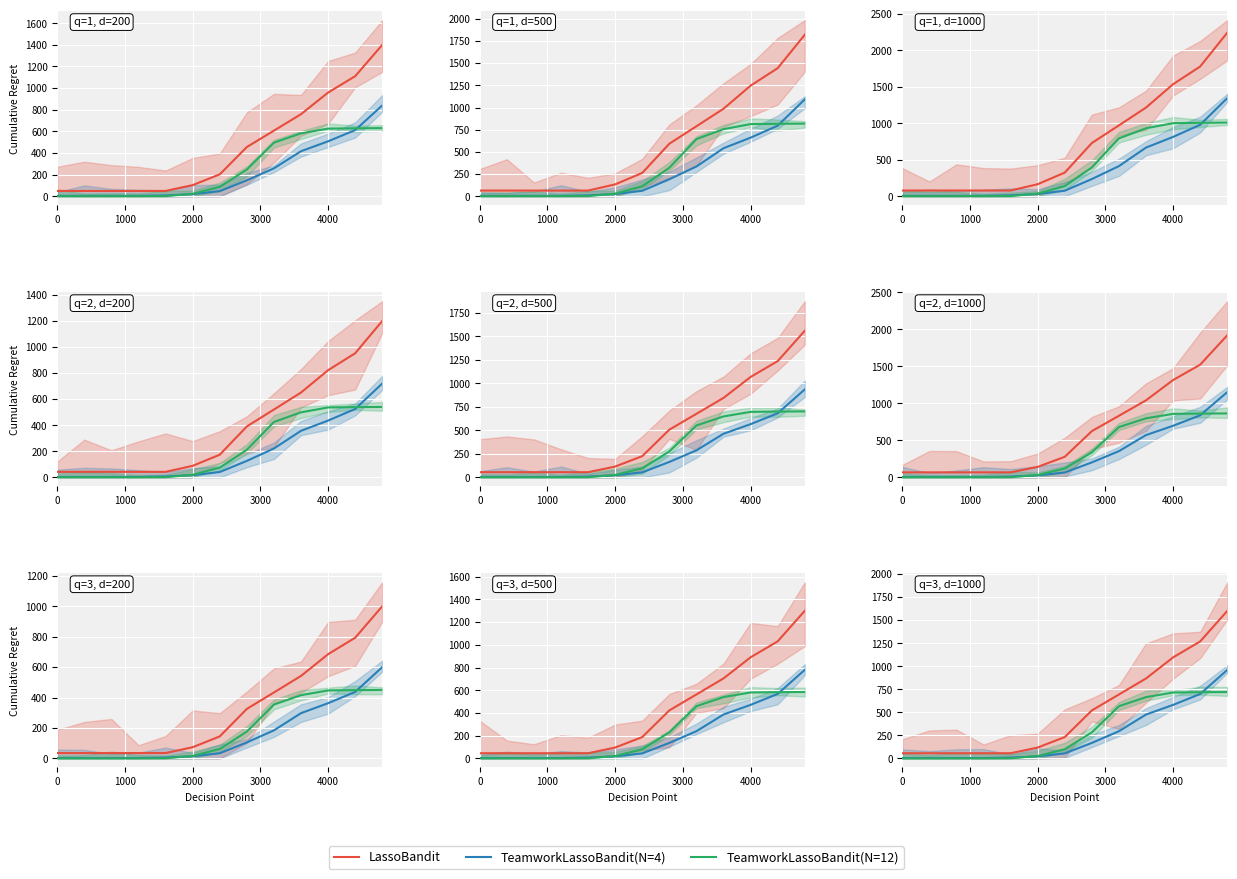

True or false: TeamworkLassoBandit(N=12) has more than 0 points higher than both neighbors.

False